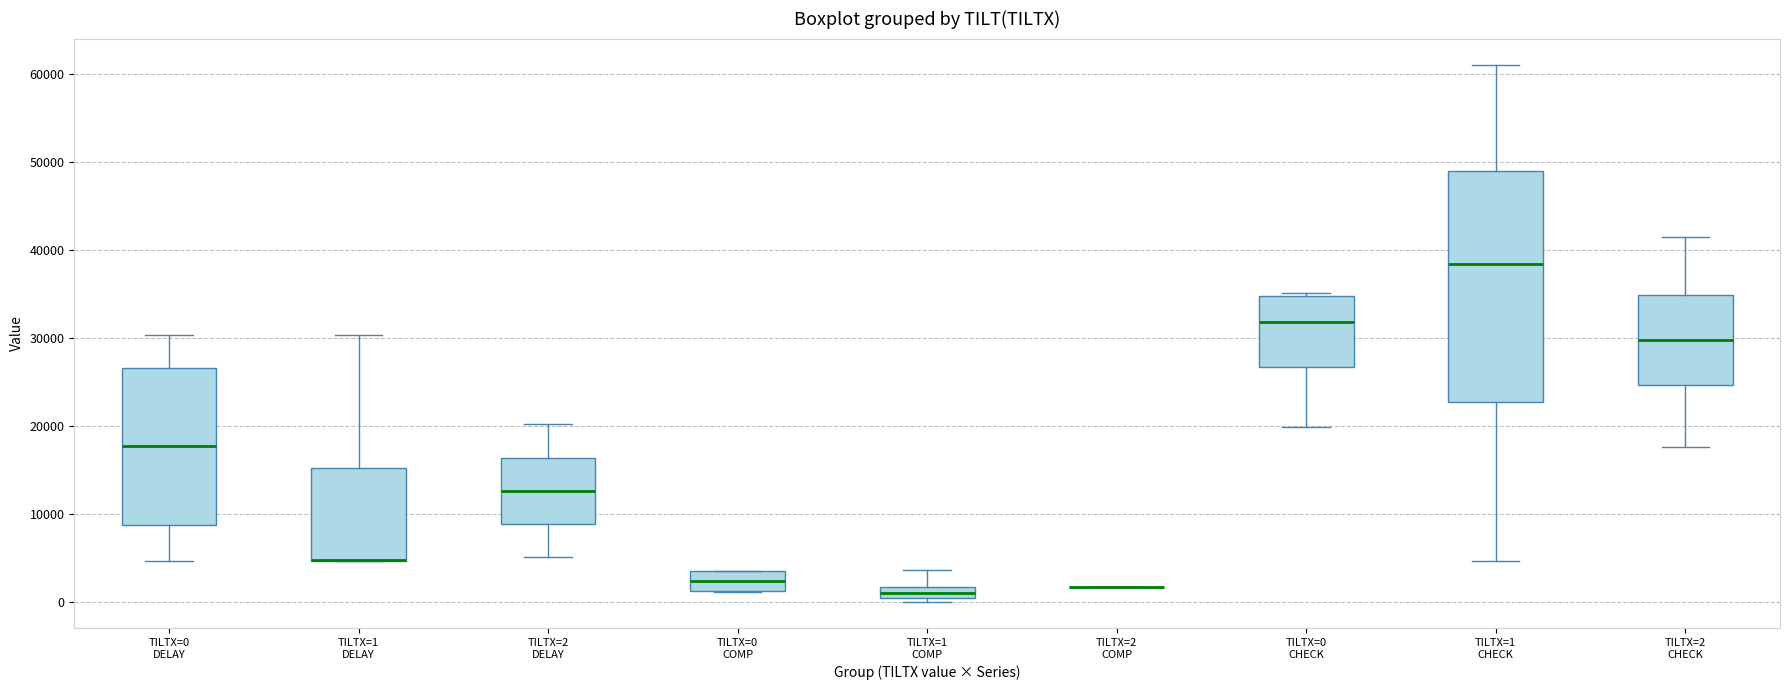

Comparing the boxes themselves (not the whiskers), which one is the tallest?

TILTX=1 CHECK